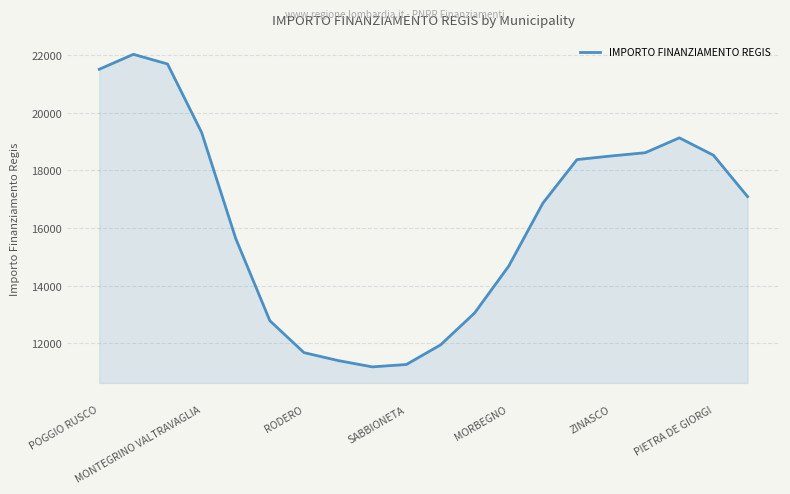

What is the difference between the maximum and minimum values?

10847.5